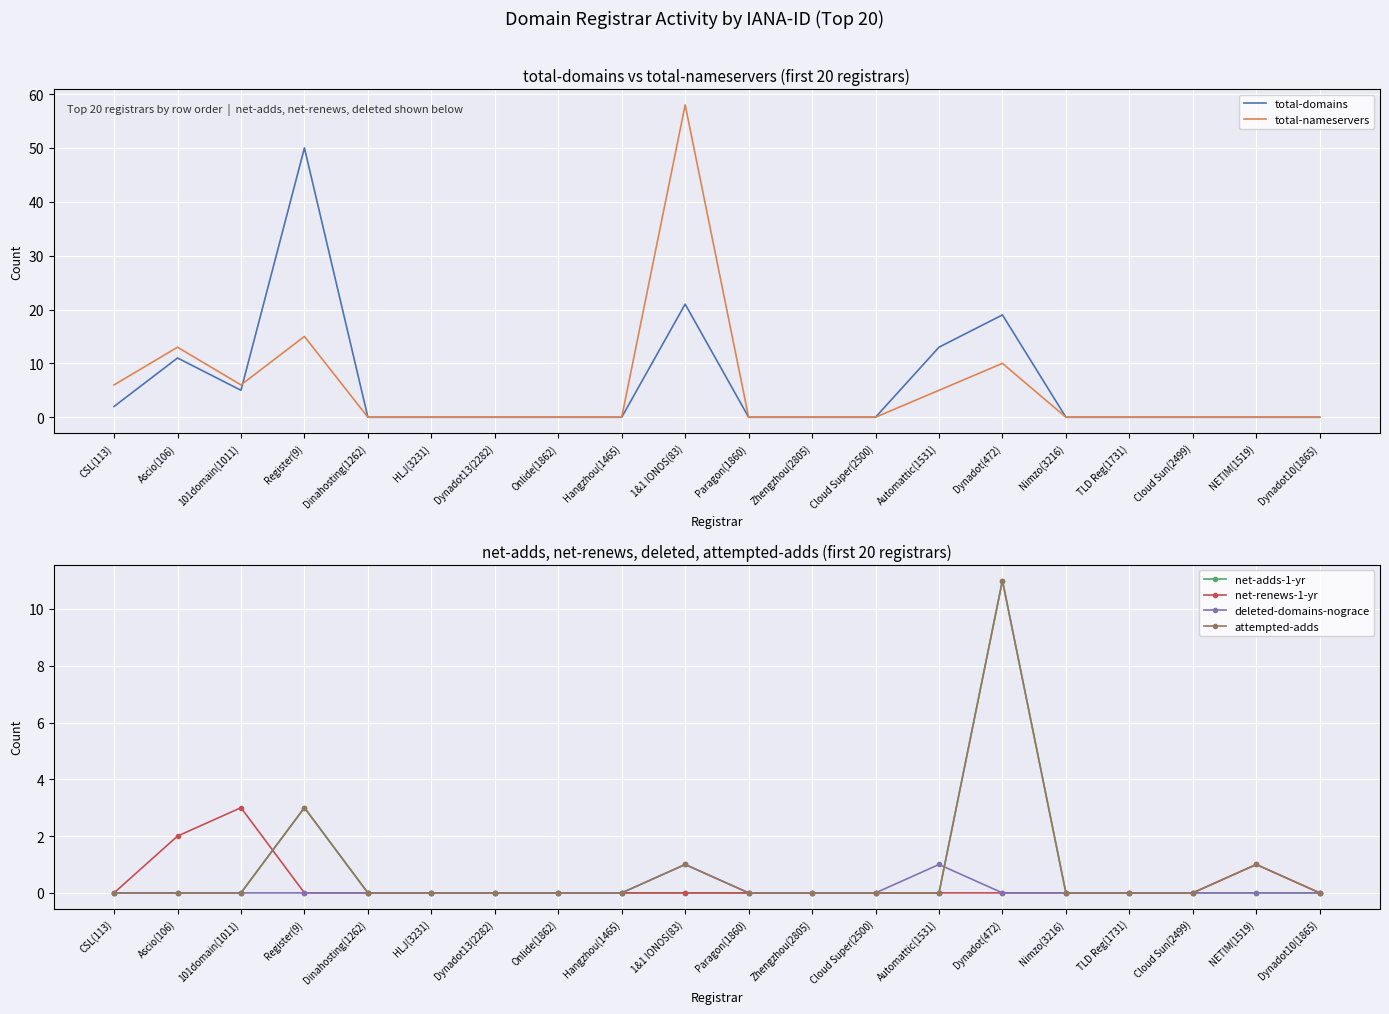

Which series has the widest spread of values?

total-nameservers